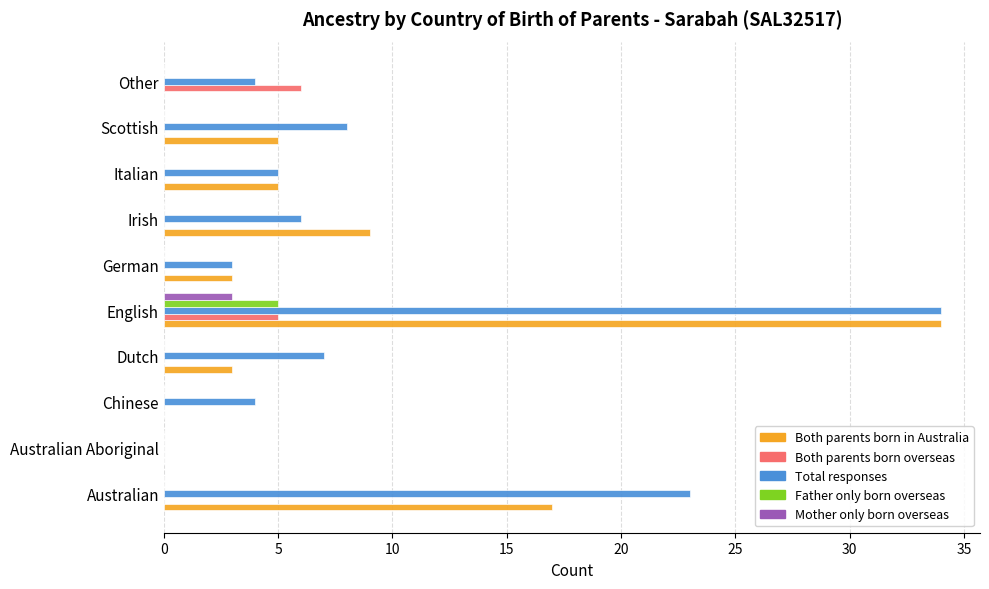

True or false: Both parents born in Australia has a value of 0 at Chinese.

True